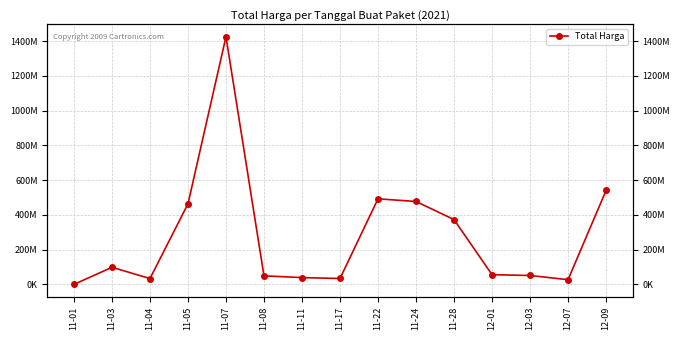

Does the chart have visible grid lines?

Yes